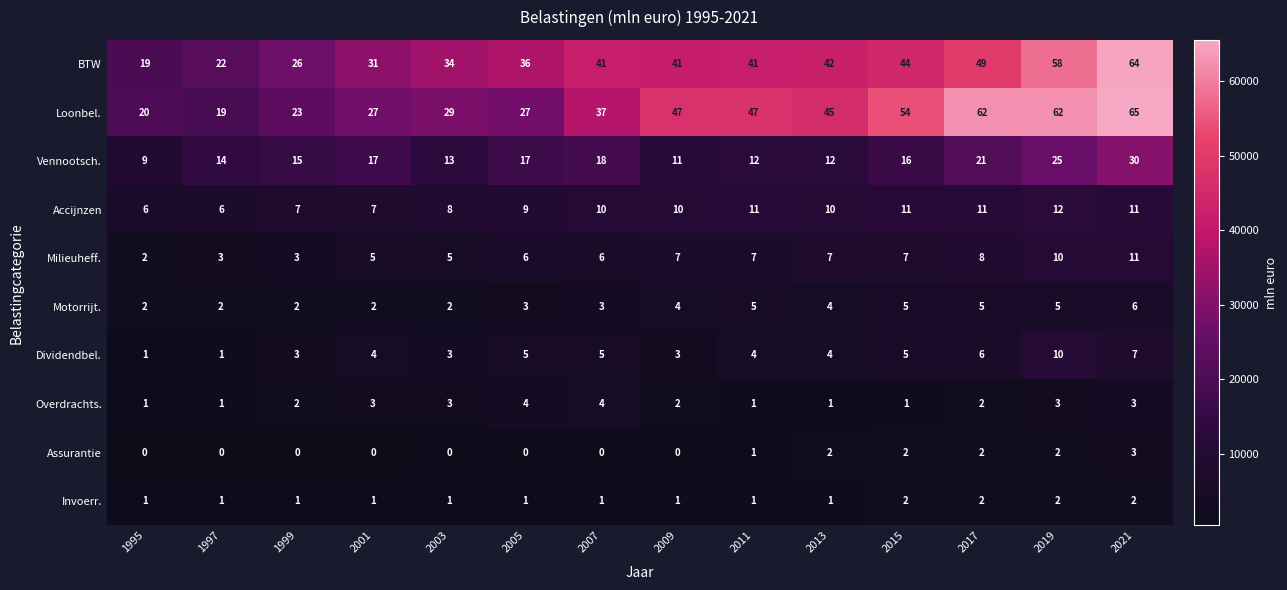

List the series in order of their peak value, lowest first.

Invoerr., Assurantie, Overdrachts., Motorrijt., Dividendbel., Milieuheff., Accijnzen, Vennootsch., BTW, Loonbel.